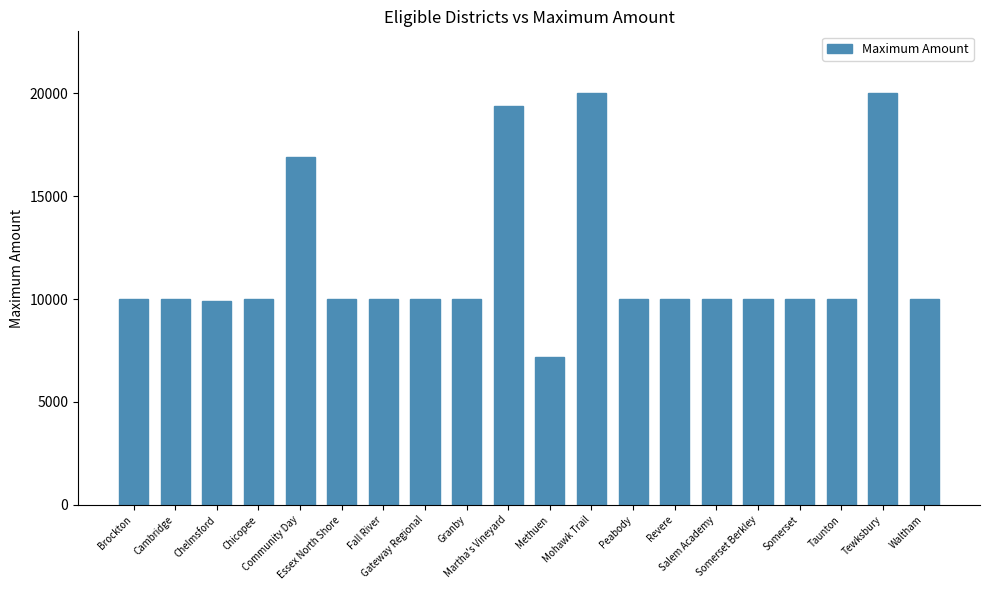

What is the sum of the values at Cambridge and Waltham?

20000